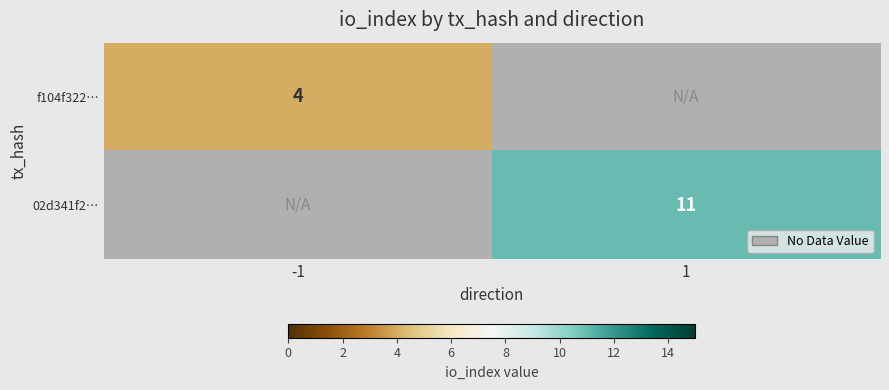

Is it true that 02d341f2… equals 11 at 1?

True